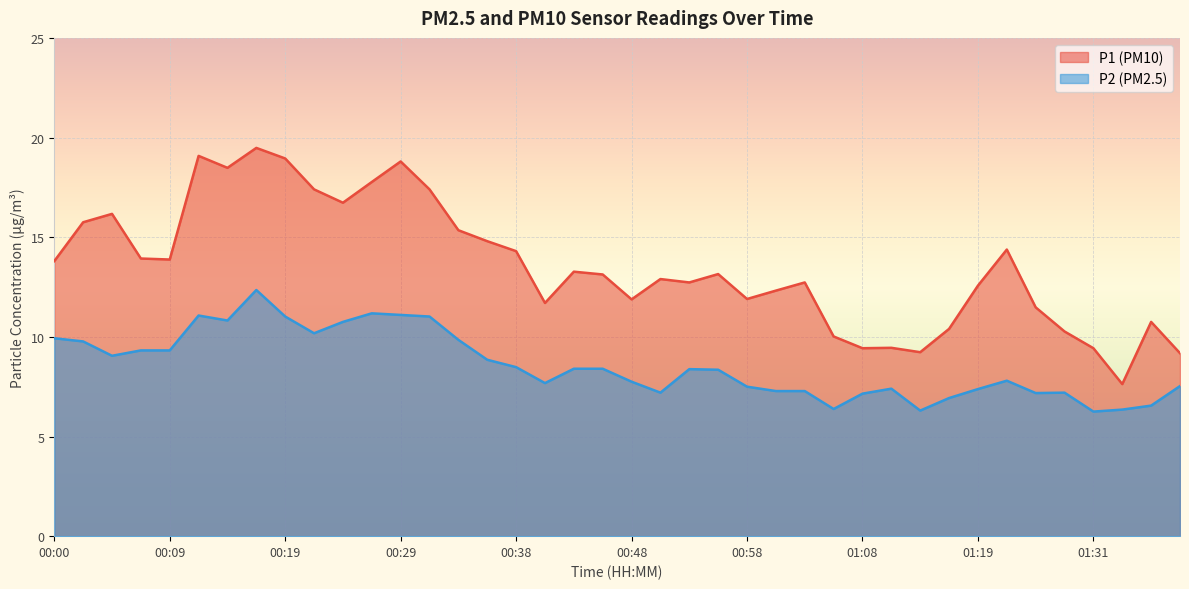

True or false: P2 has a value of 6.5 at 01:39.

True